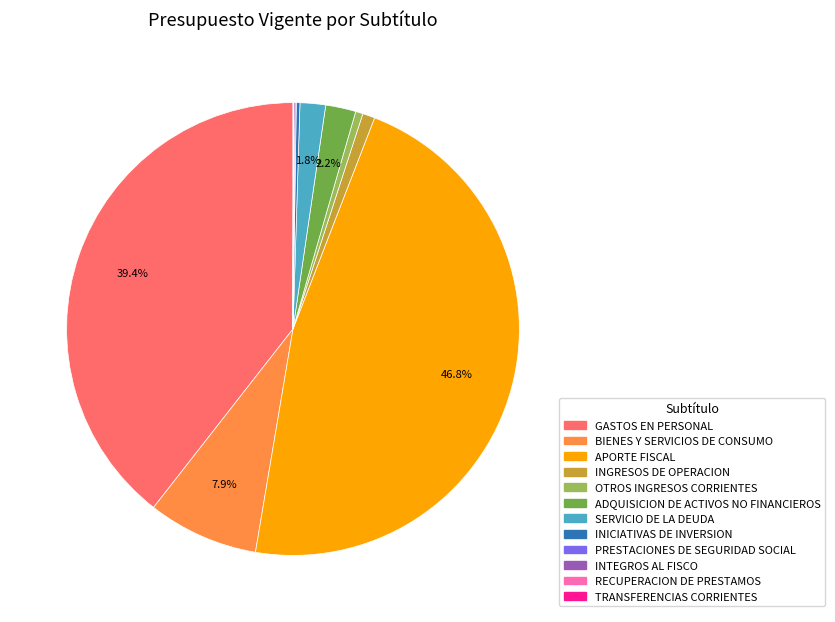

Which has a higher value, SERVICIO DE LA DEUDA or APORTE FISCAL?

APORTE FISCAL